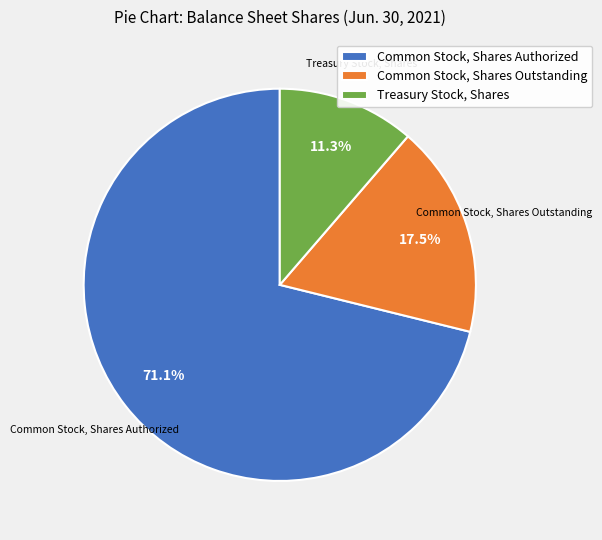

The Treasury Stock, Shares slice represents 11% of the pie. True or false?

True